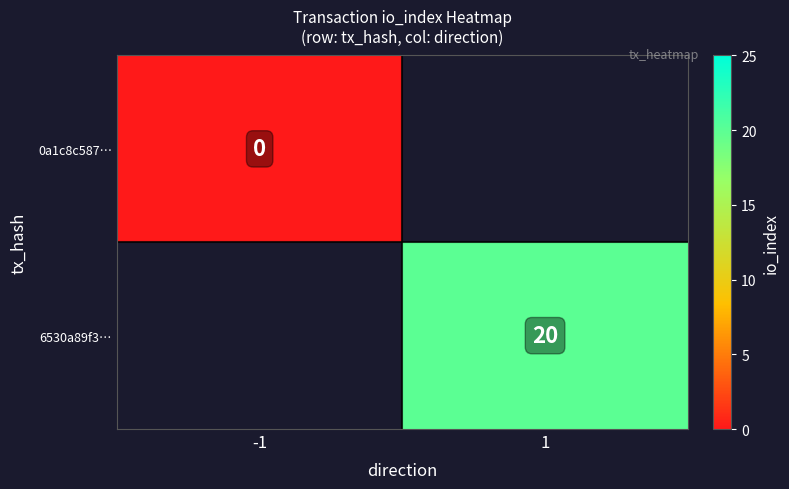

What is the greatest value displayed?

20.0